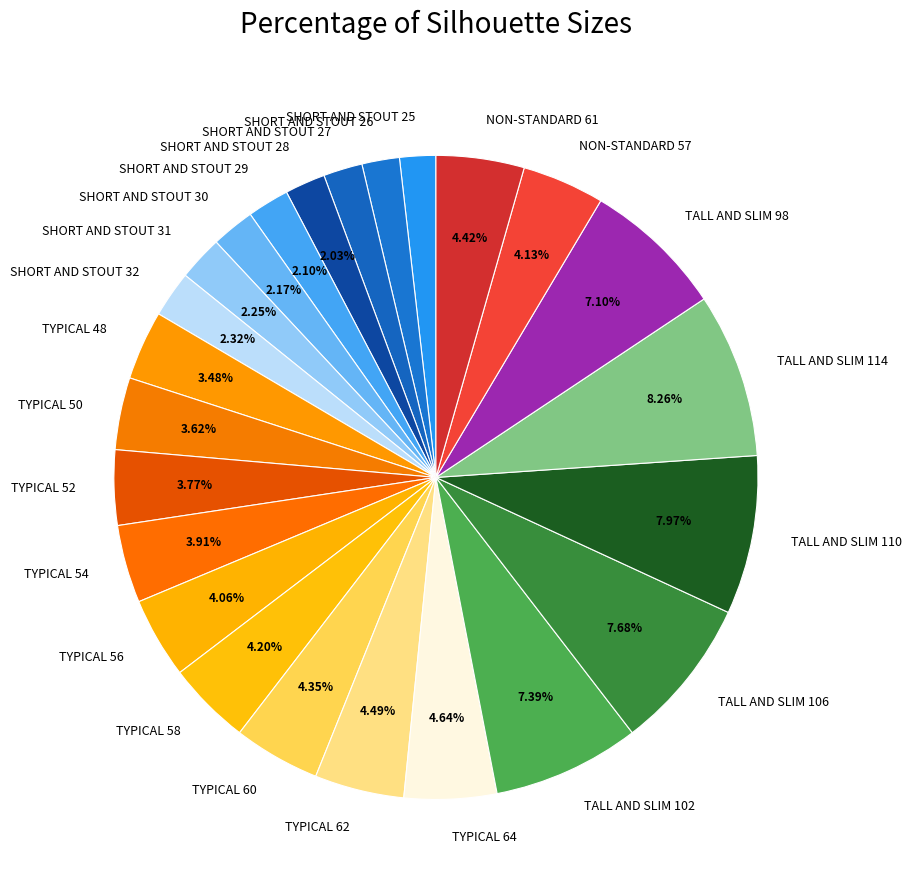

Is it true that SHORT AND STOUT 30 is 2% of the pie?

True